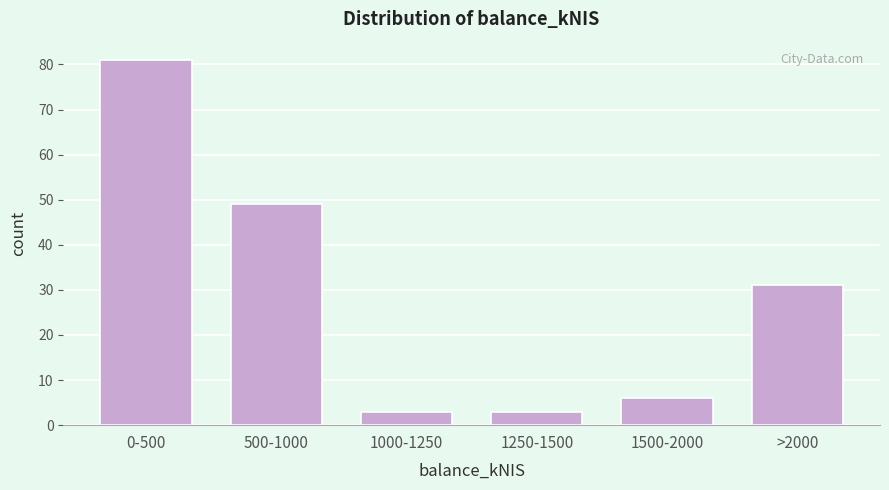

Reading left to right, list all the values displayed in this chart.

81	49	3	3	6	31